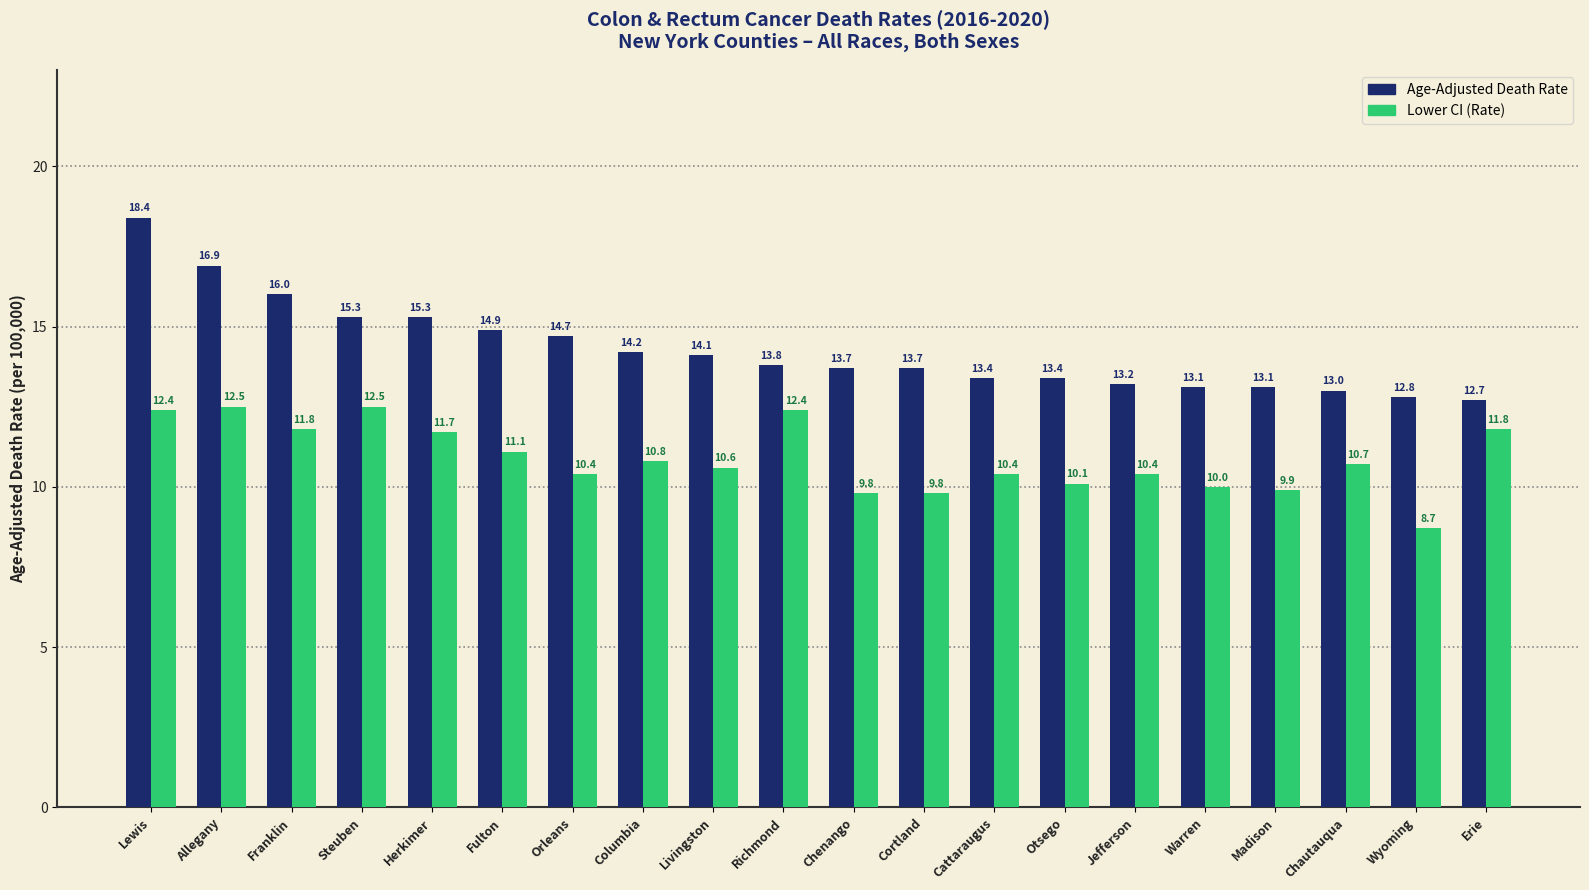

Rank the series at Columbia from highest to lowest value.

Age-Adjusted Death Rate, Lower CI (Rate)